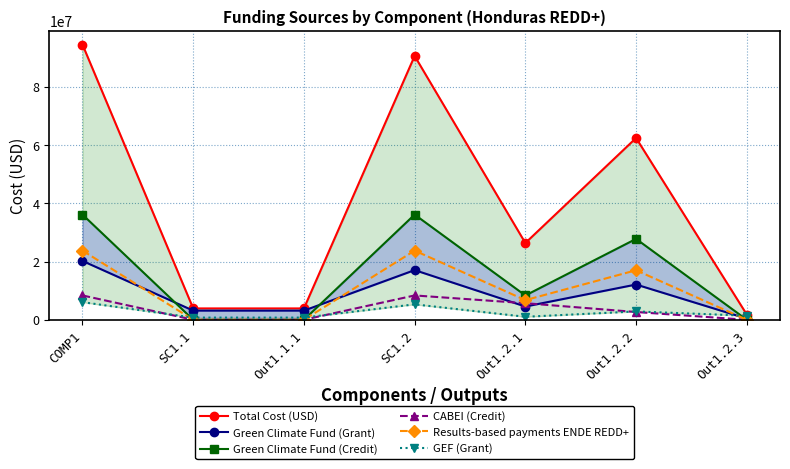

The value of Green Climate Fund (Grant) at Out1.2.1 is 4549854.8. True or false?

True